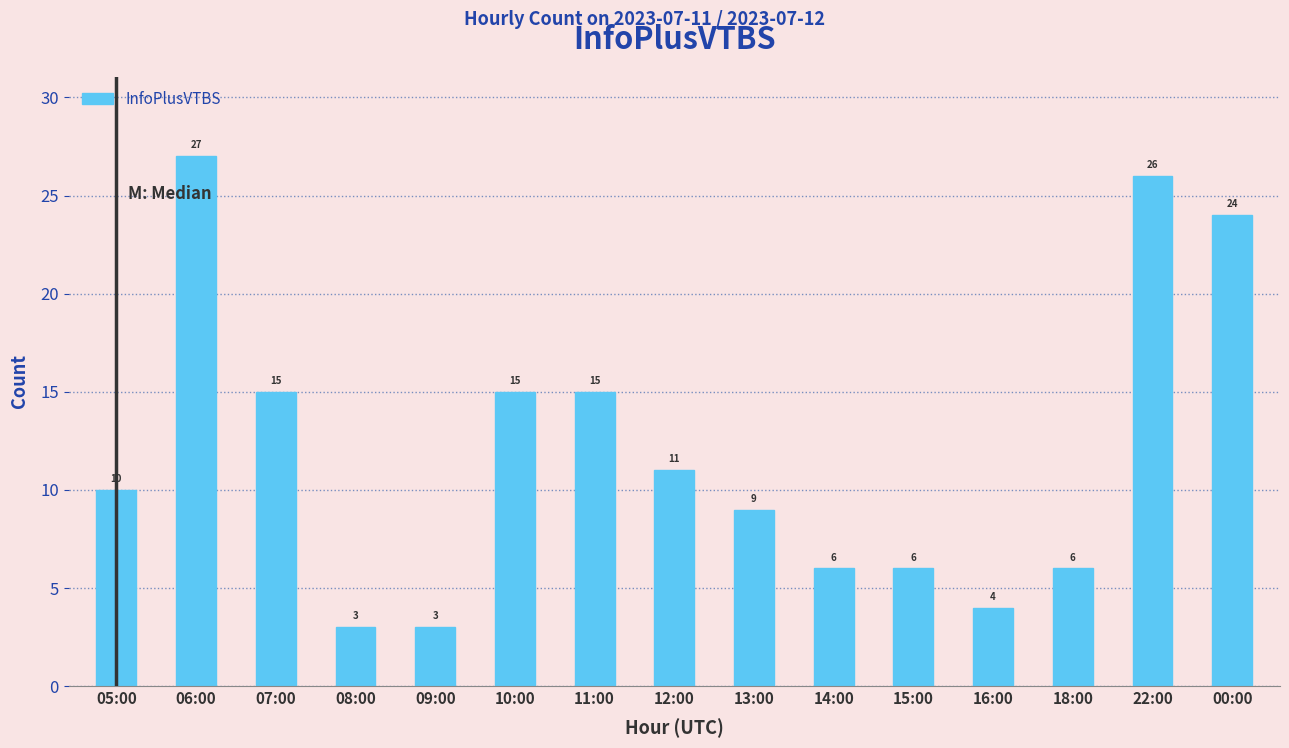

What is the difference between the maximum and minimum values?

24